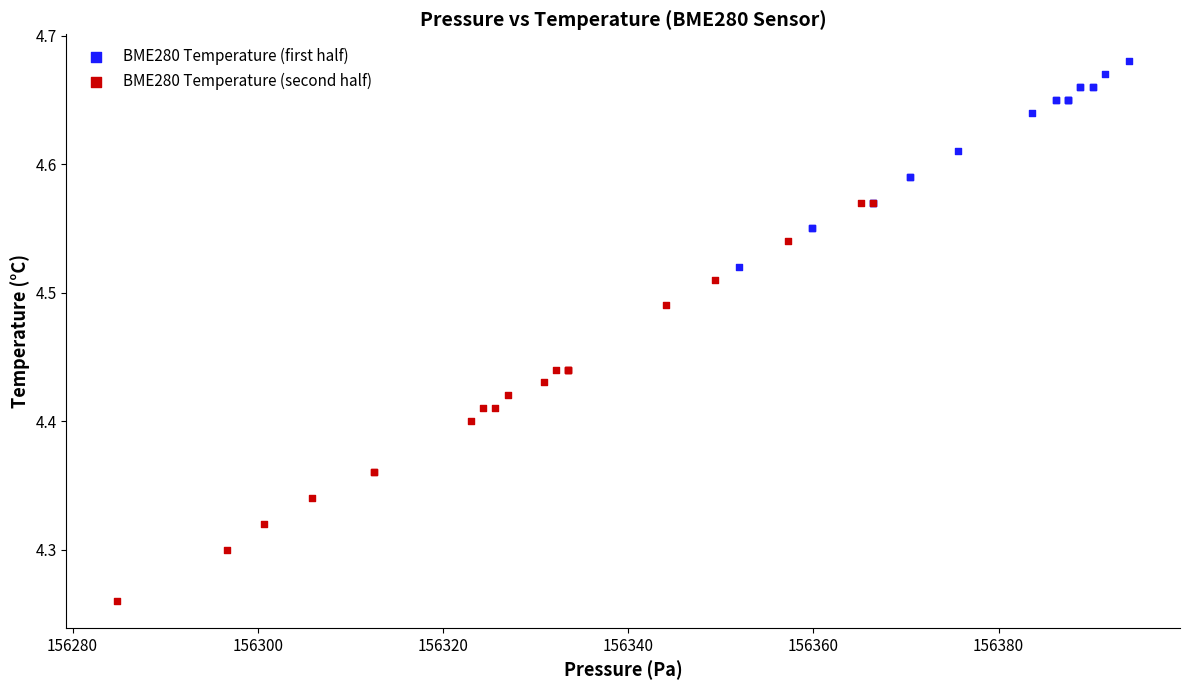

Which series contains the highest Y value?

BME280 Temperature (first half)